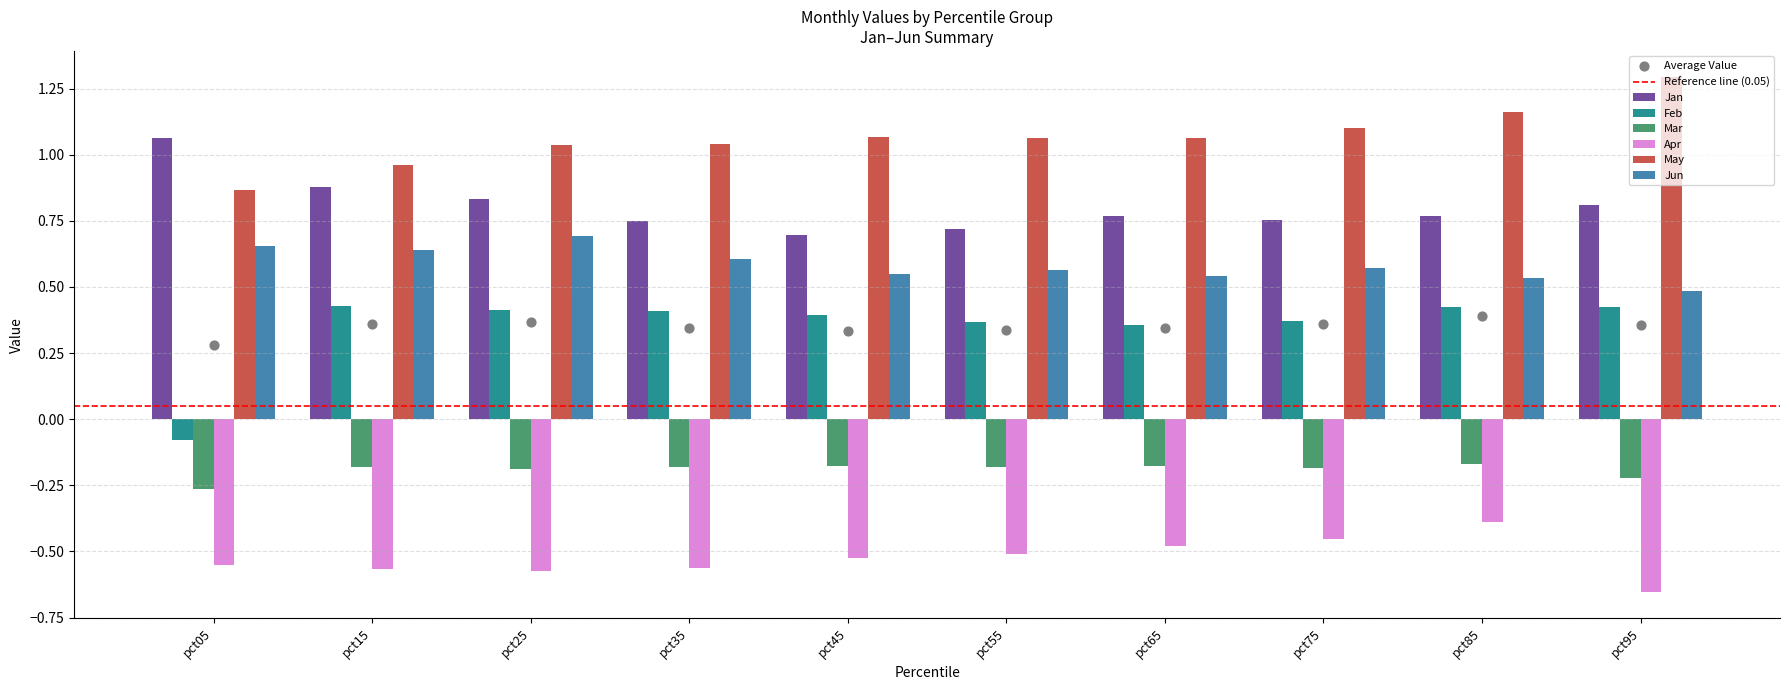

Which series has the largest Y range (max minus min)?

Feb